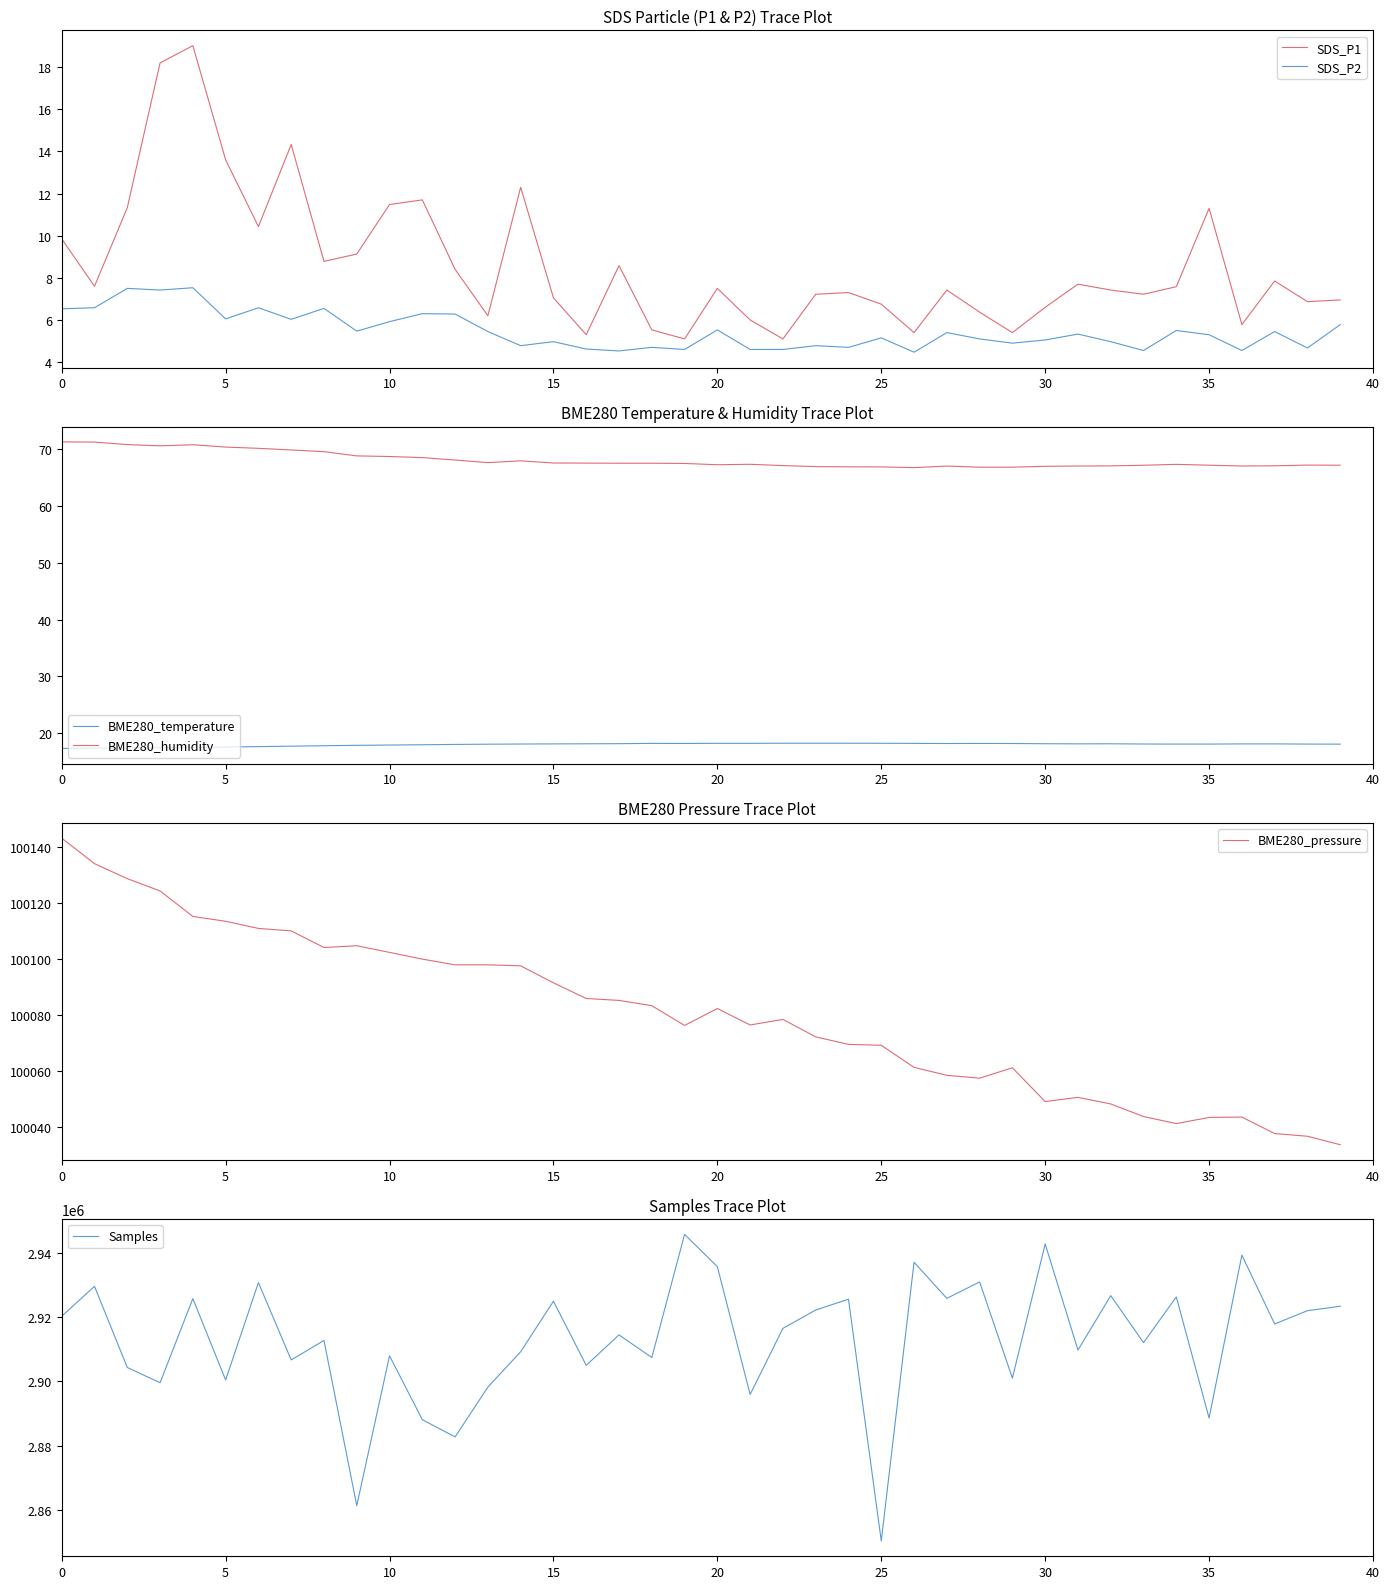

What is the maximum value for SDS_P2?

7.5